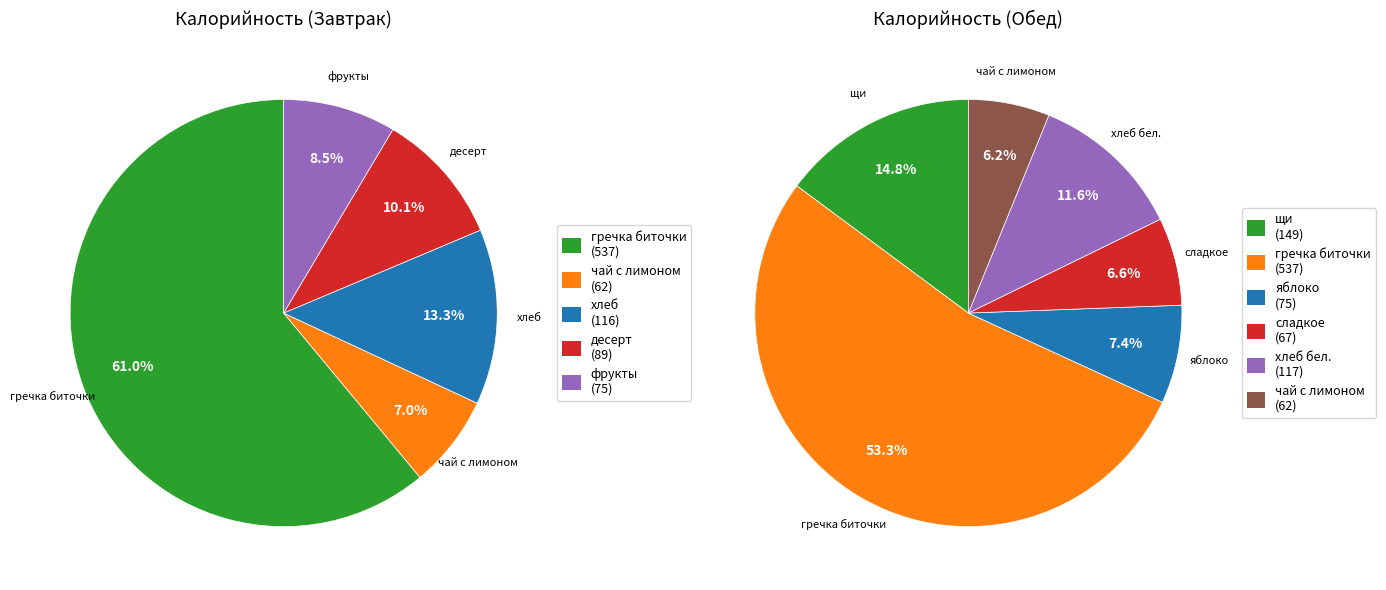

Rank the categories by value from highest to lowest.

гречка биточки, гречка биточки (2), щи, хлеб бел., хлеб (1), десерт, фрукты, яблоко, сладкое, чай с лимоном (1), чай с лимоном (2)